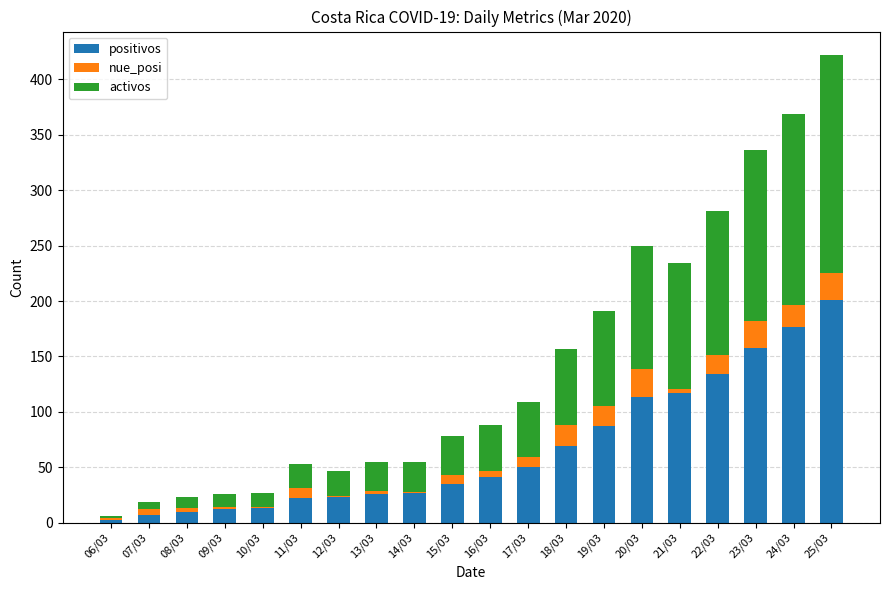

Which category has the highest value in the positivos series?

25/03